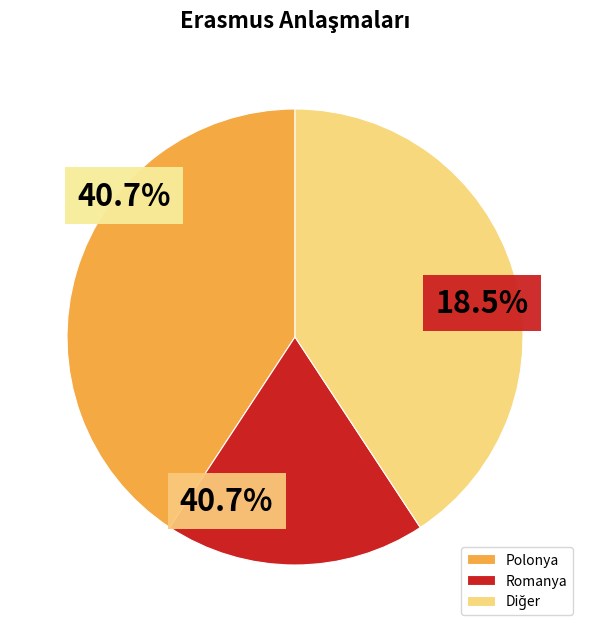

Count the number of slices in the pie.

7